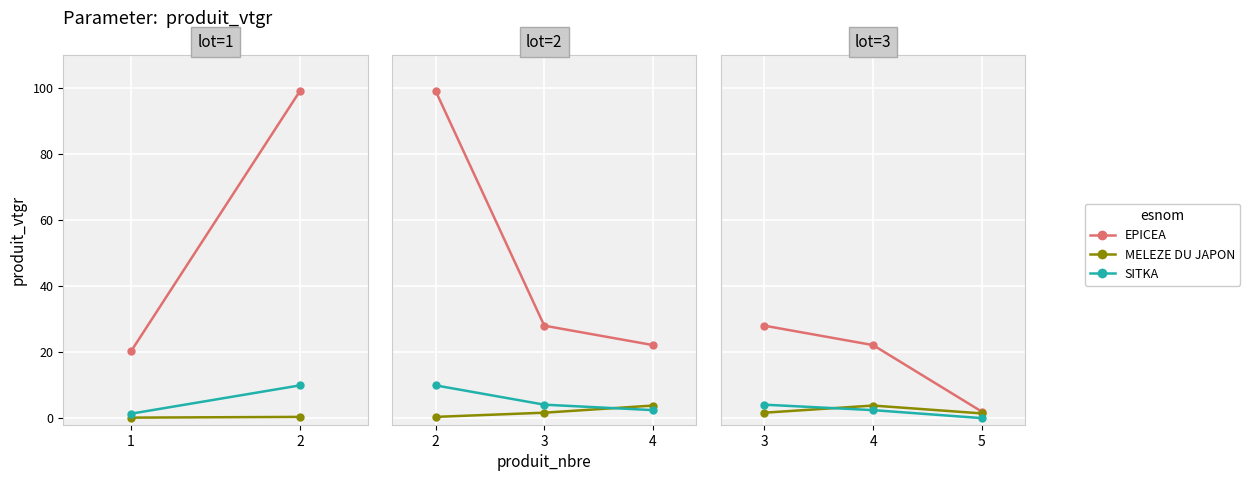

How many lines are shown in the chart?

3